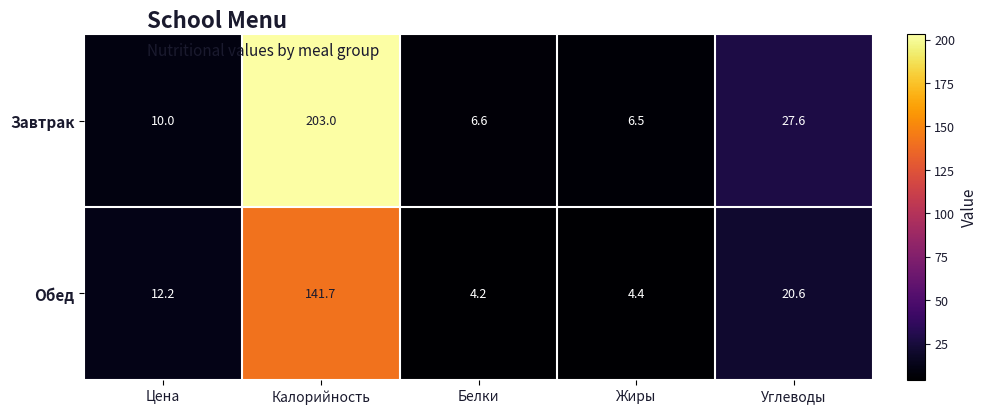

The Завтрак series shows 10.0 at Цена. True or false?

True